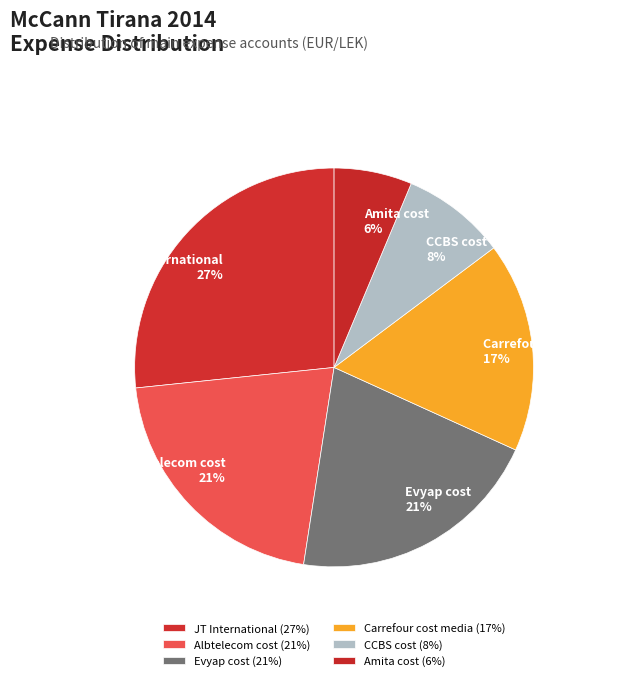

Which slice is the largest?

JT International